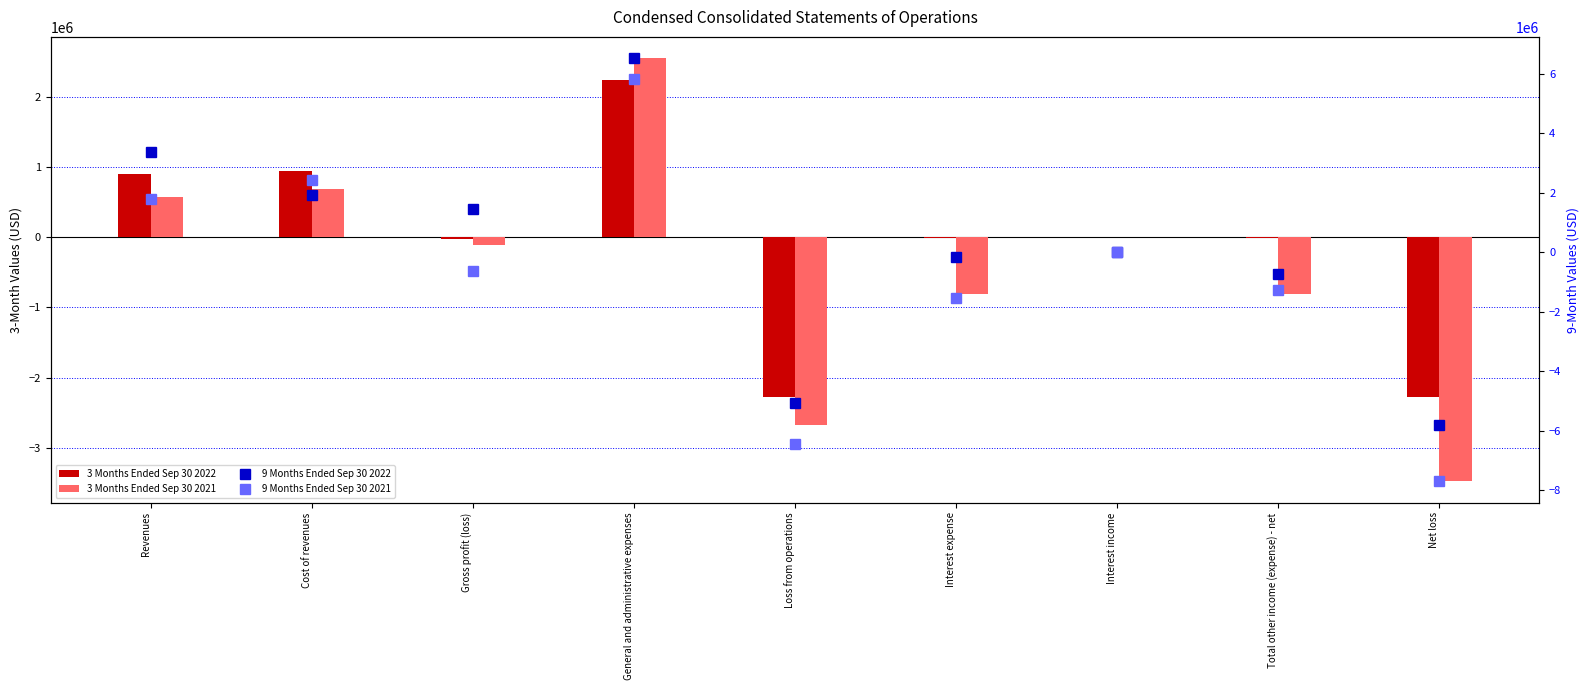

Reading right to left, transcribe all the data shown in this chart.

3 Months Ended Sep 30 2022: -2280180	-7591	746	-4664	-2272589	2239988	-32601	936824	904223
3 Months Ended Sep 30 2021: -3475342	-809298	18	-809316	-2666044	2548087	-117957	690702	572745
9 Months Ended Sep 30 2022: -5791201	-717785	1320	-148631	-5073416	6524042	1450626	1916720	3367346
9 Months Ended Sep 30 2021: -7704023	-1256783	18	-1522643	-6447240	5804791	-642449	2439501	1797052